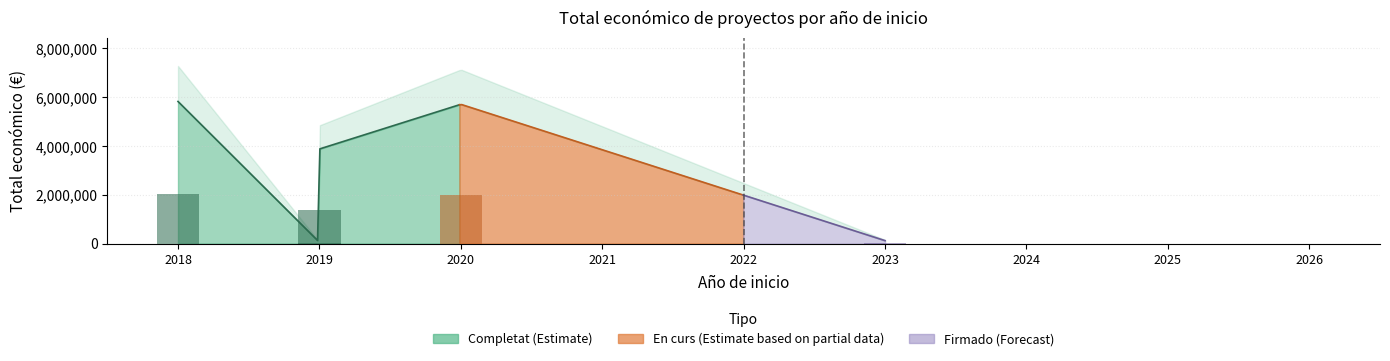

What is the average value?

3113380